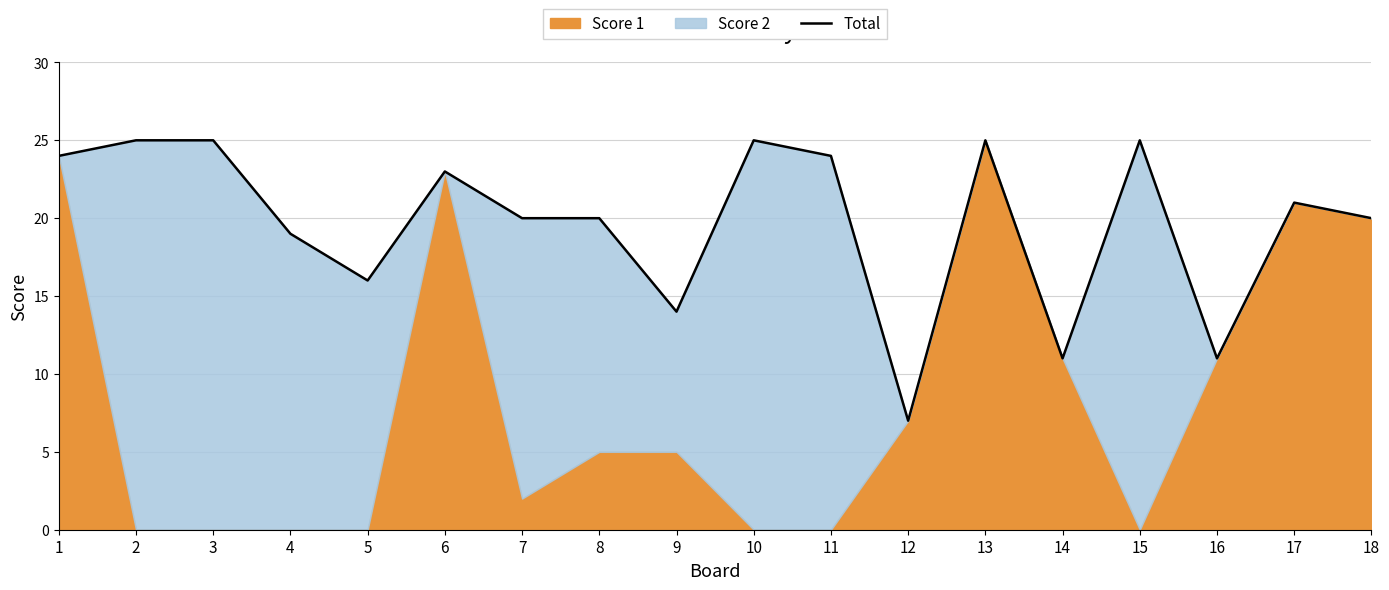

What is the smallest value displayed?

7